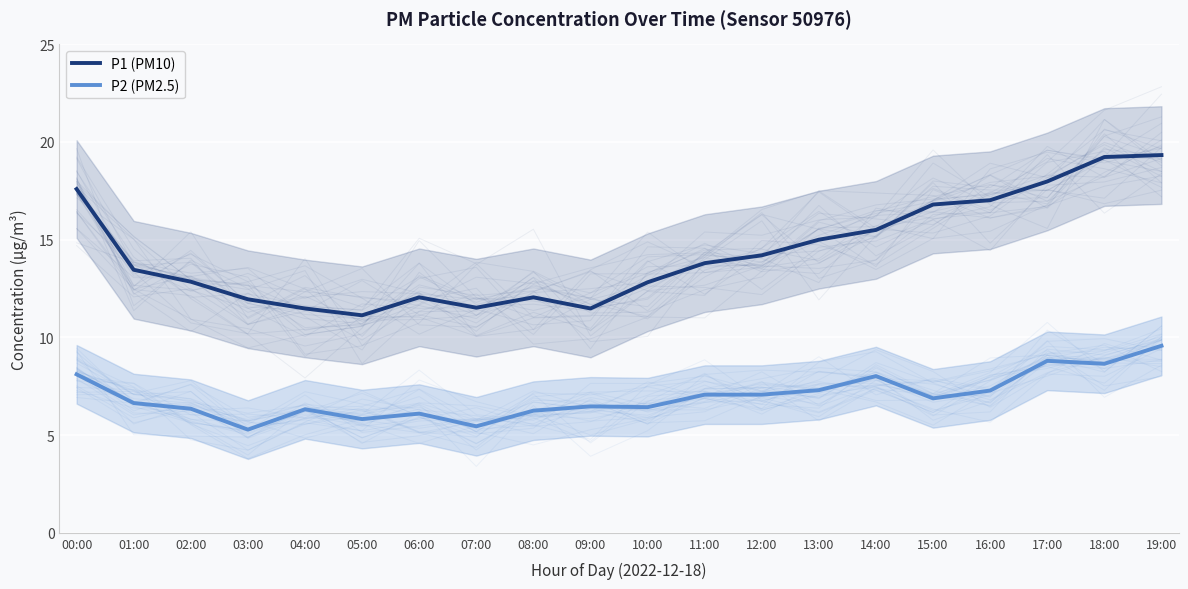

What is the label of the 13th point from the right?

07:00